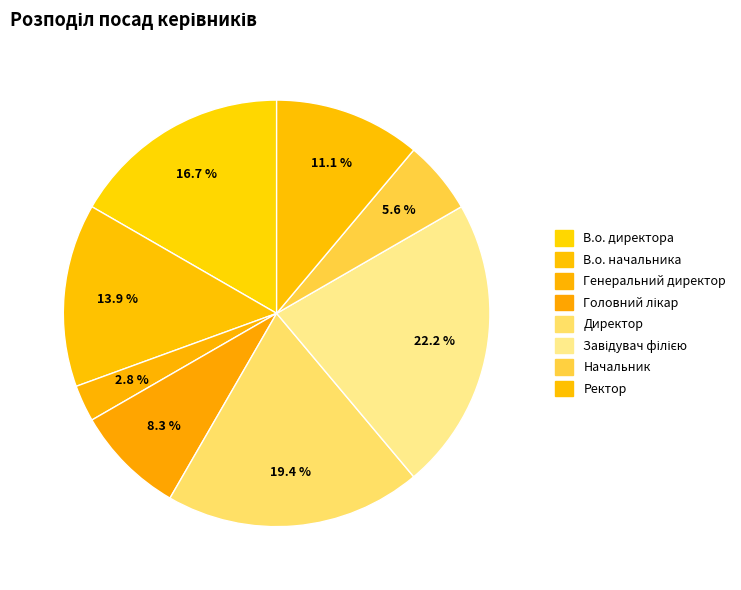

To the nearest percent, what is the average slice percentage?

12%